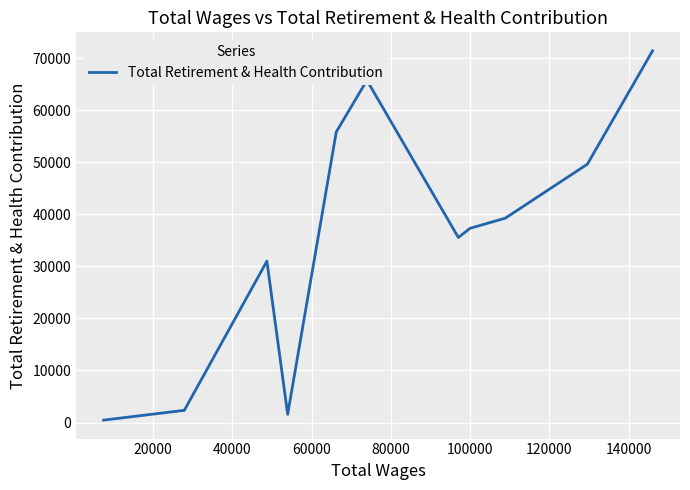

What is the difference between the maximum and minimum values?

70931